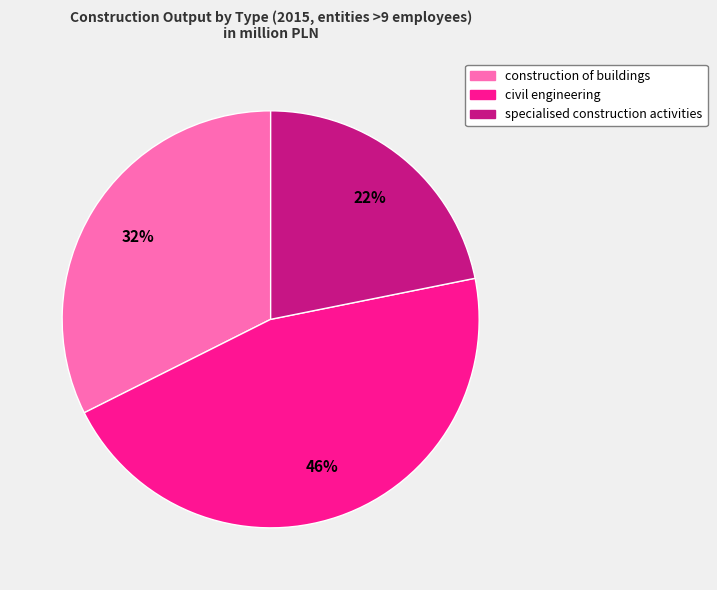

Is it true that construction of buildings is 46% of the pie?

False